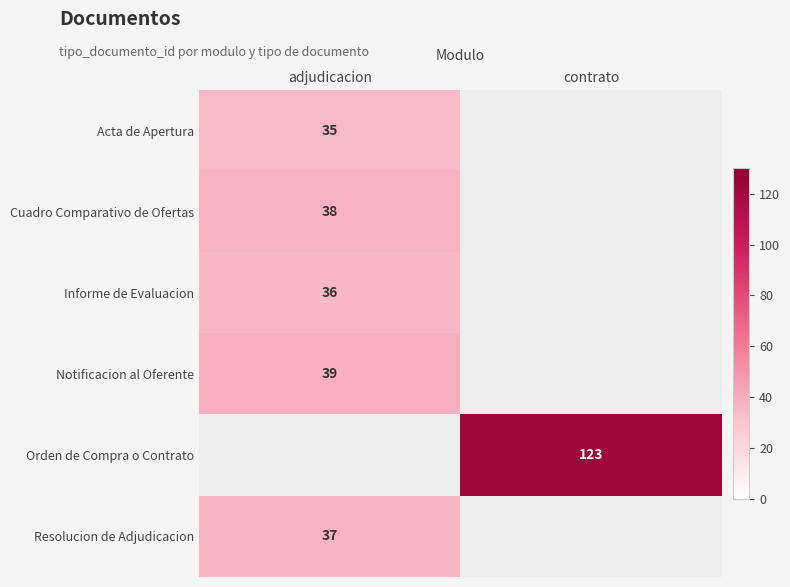

What is the greatest value displayed?

123.0